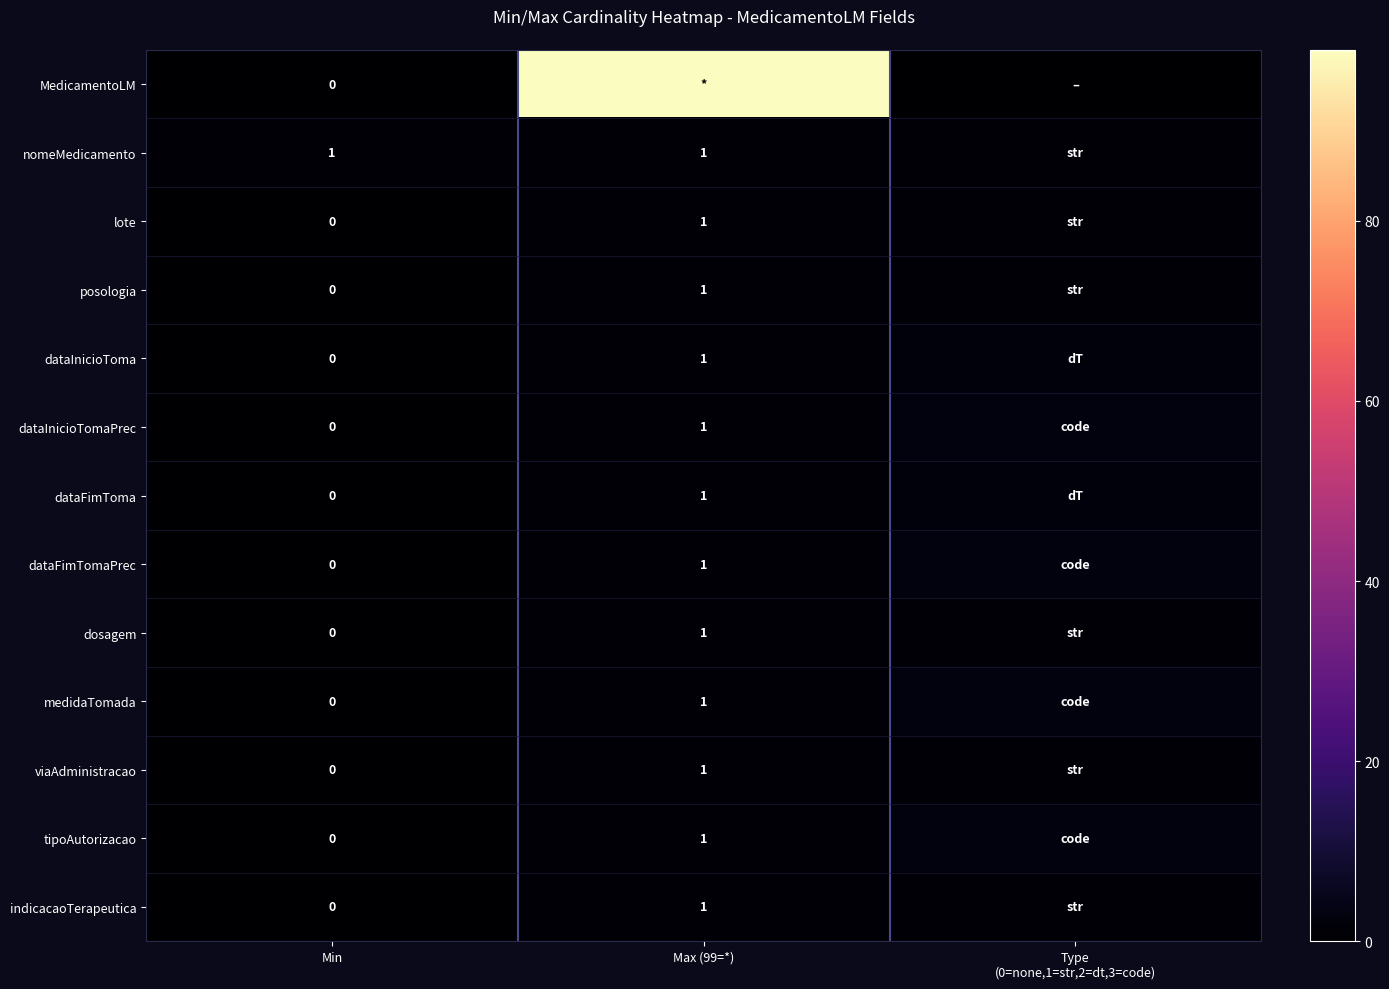

Which series has the largest total across all categories?

MedicamentoLM